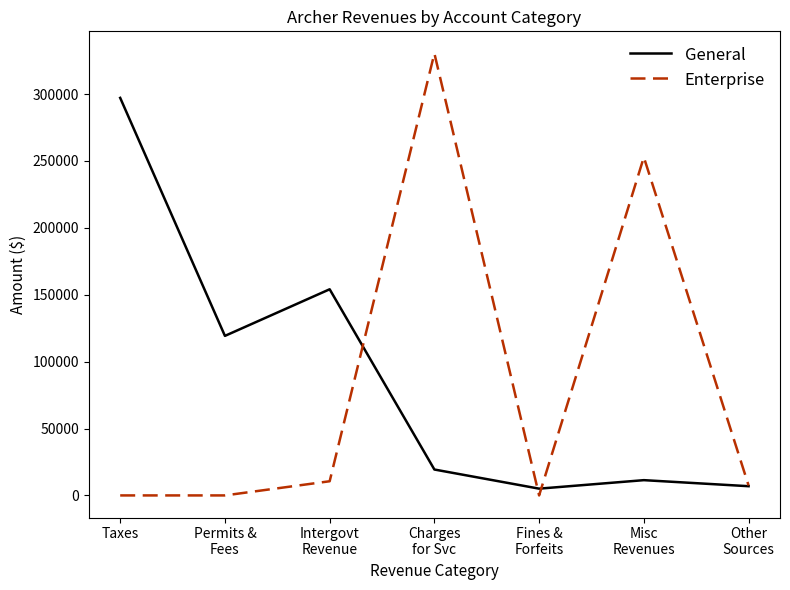

The General series shows 142843 at Taxes. True or false?

False